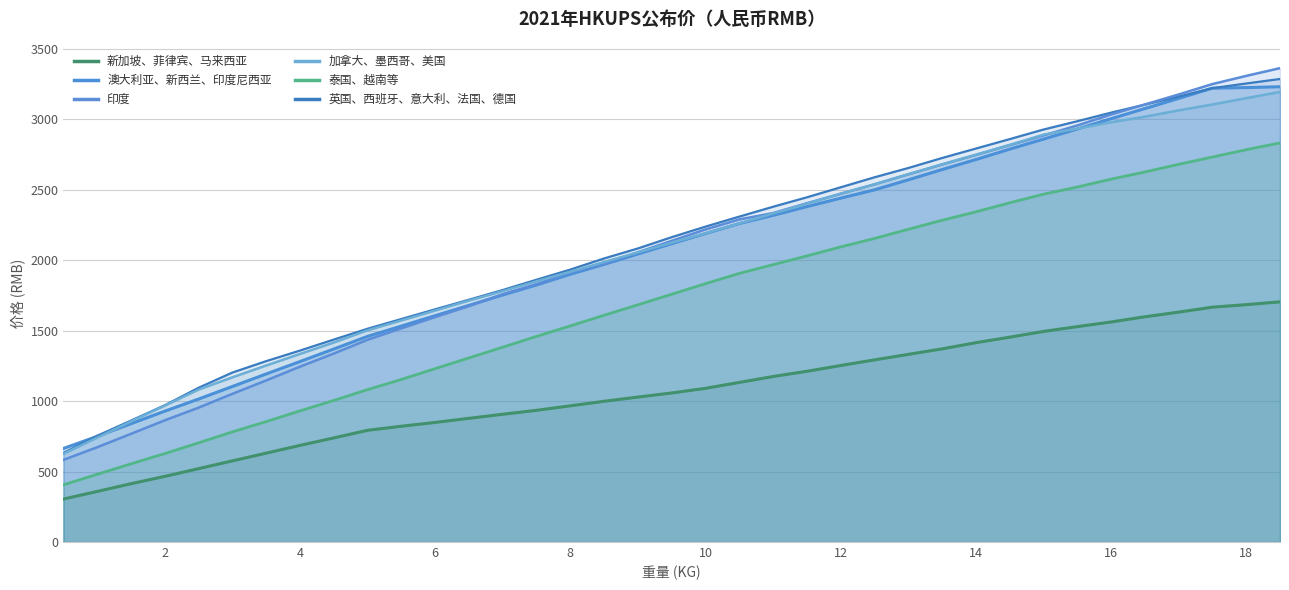

Is the value of 加拿大、墨西哥、美国 at 14 greater than the value of 新加坡、菲律宾、马来西亚 at 6?

Yes